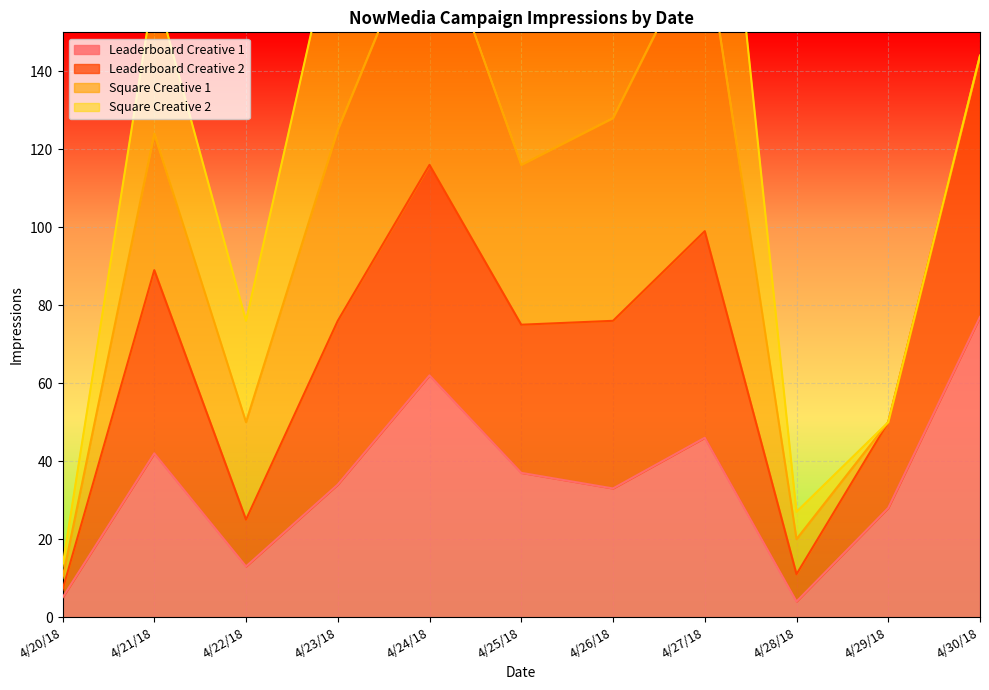

True or false: Leaderboard Creative 1 and Leaderboard Creative 2 cross at least once.

False